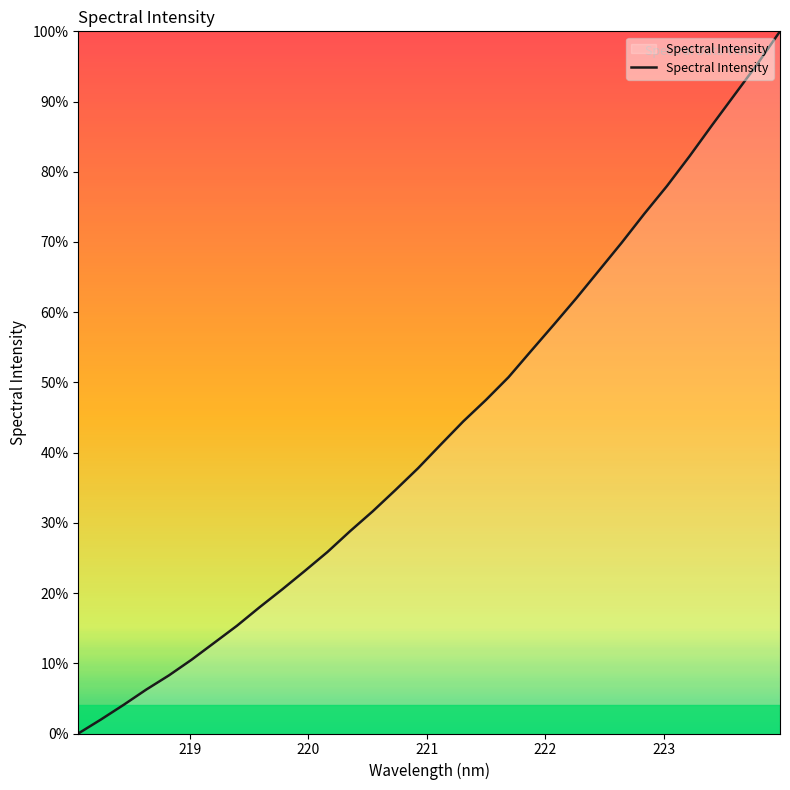

Count the number of categories in the chart.

32